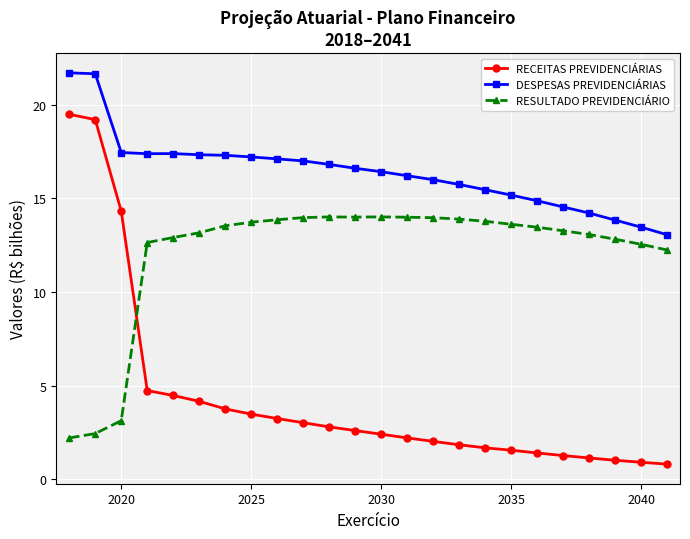

Which series has the largest total across all categories?

DESPESAS PREVIDENCIÁRIAS